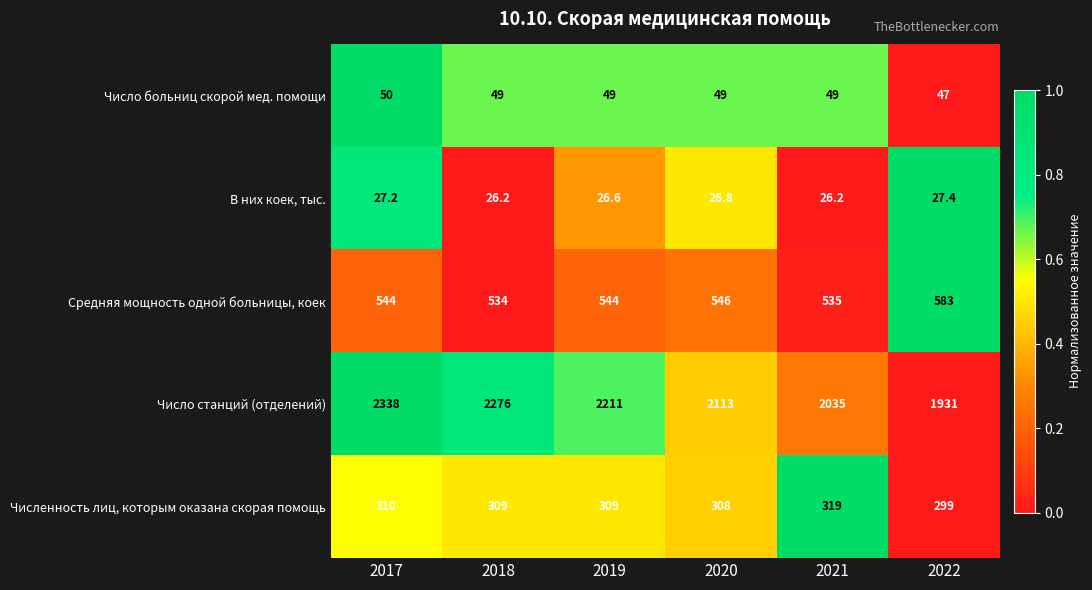

The value of В них коек, тыс. at 2019 is 8.3. True or false?

False